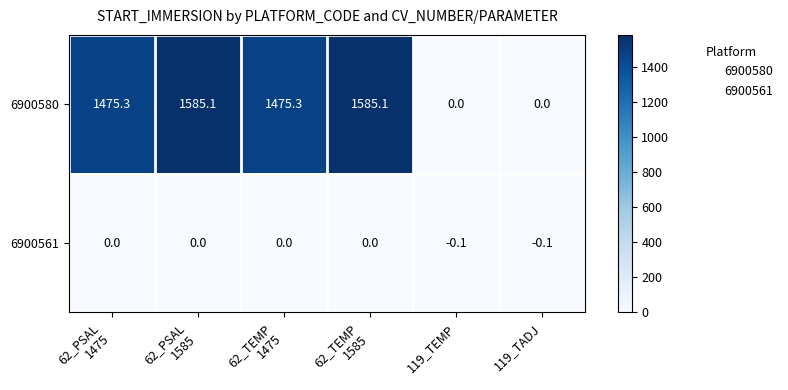

How many series are shown in this chart?

2